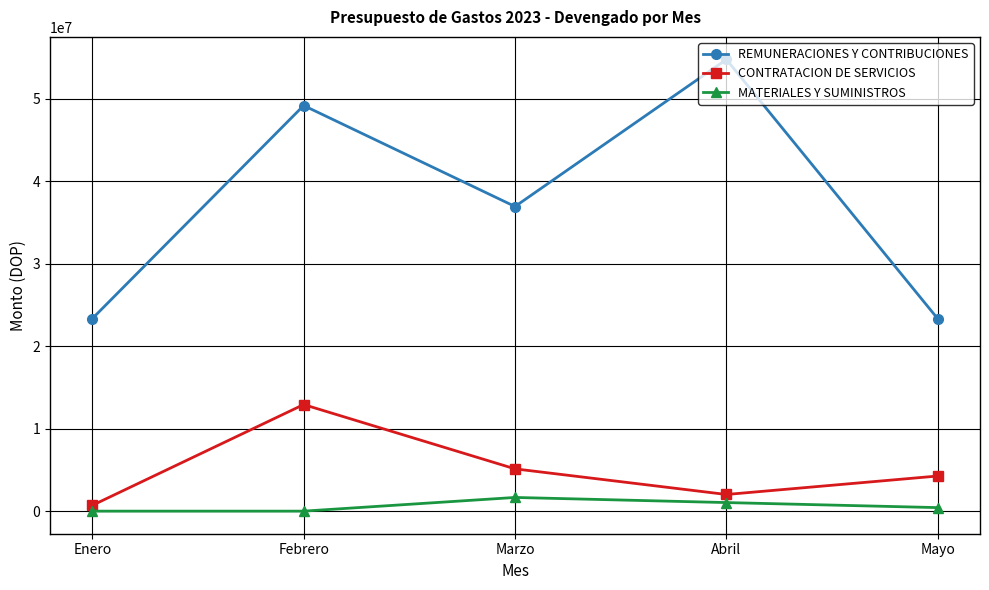

True or false: CONTRATACION DE SERVICIOS and REMUNERACIONES Y CONTRIBUCIONES cross at least once.

False